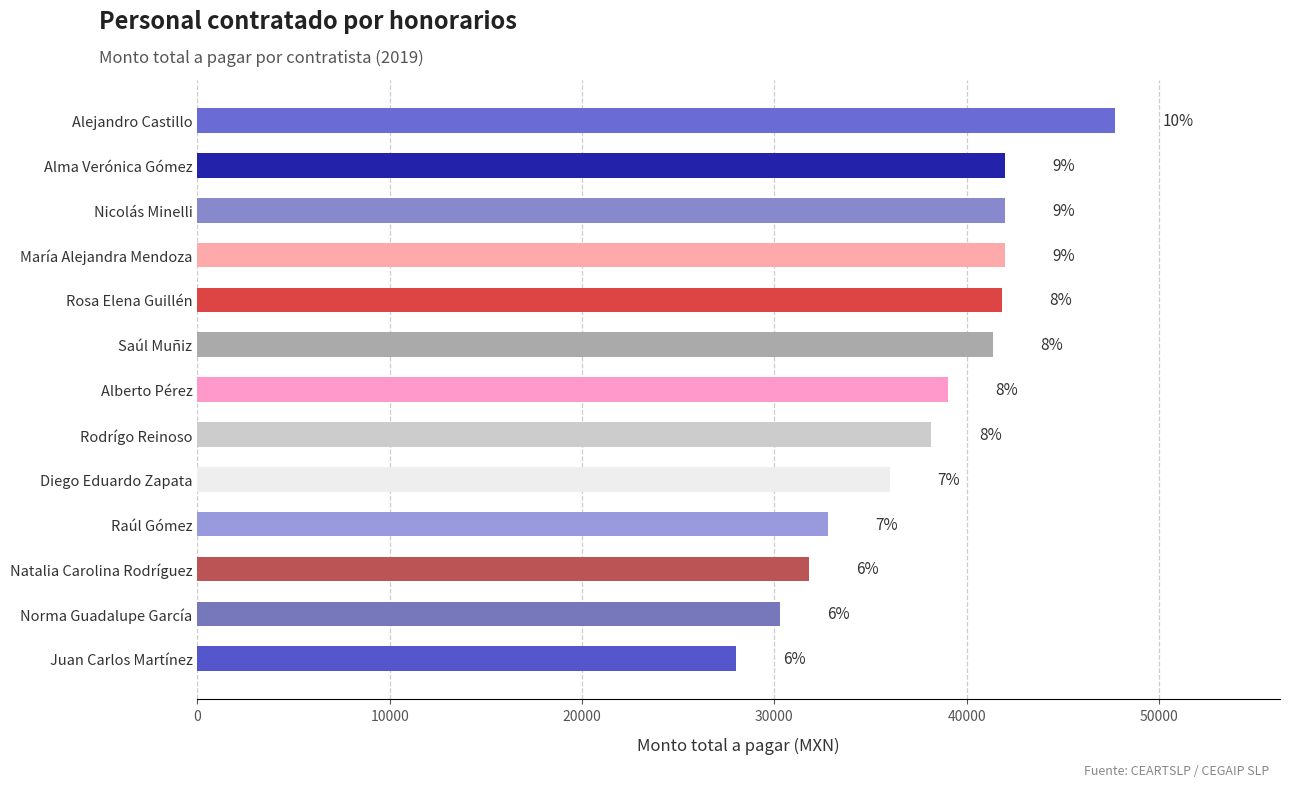

What is the smallest value displayed?

28000.0